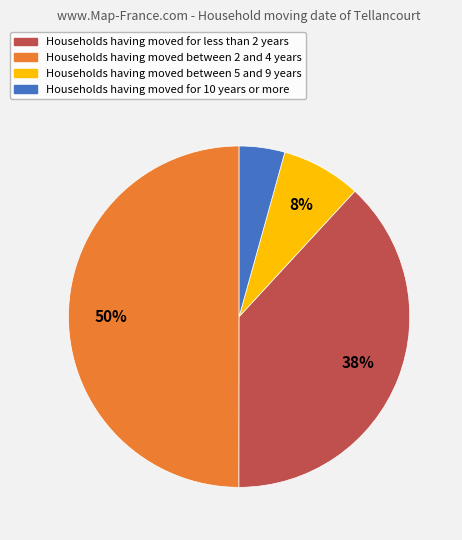

To the nearest percent, what is the difference between the largest and smallest slice percentages?

46%